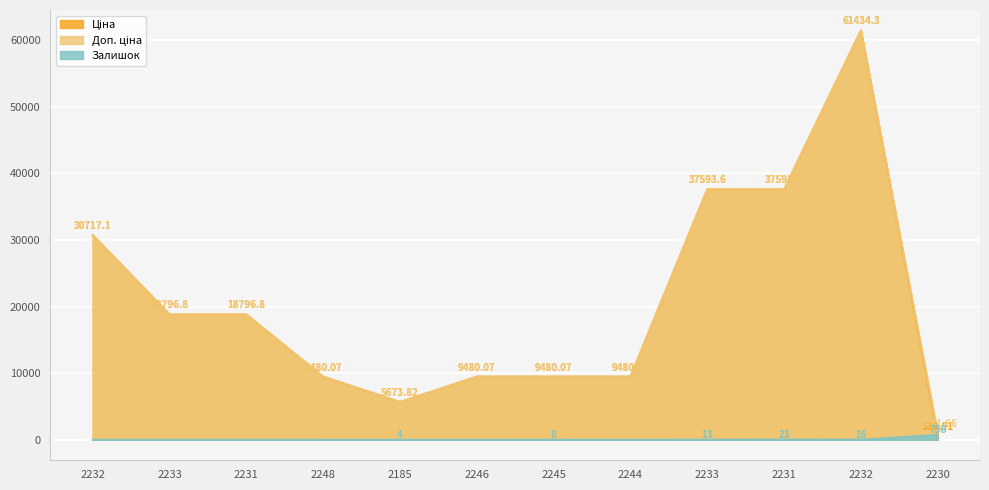

What is the difference between the second highest and second lowest values in the Ціна series?

31919.8